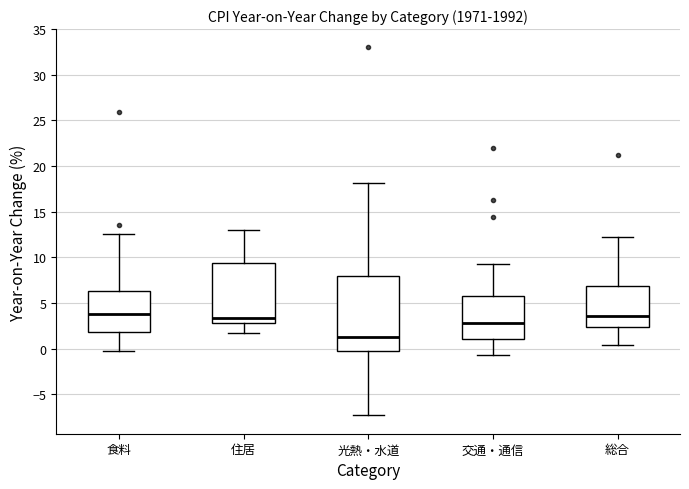

Where does the median line of the box for 光熱・水道 sit on the y-axis? The values are not printed on the chart, so give them approximately, as read against the axis.

1.5